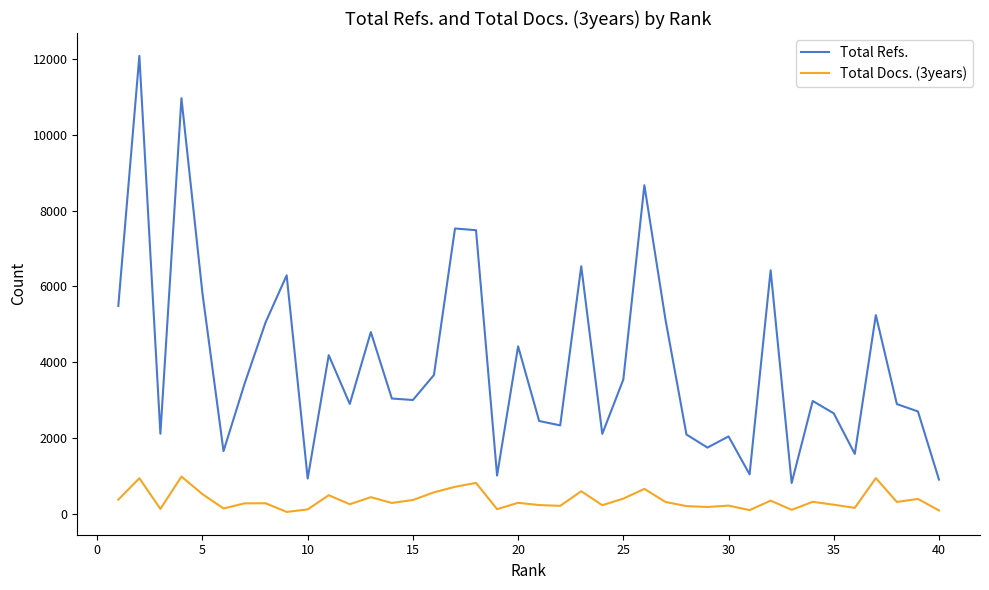

True or false: Total Docs. (3years) and Total Refs. intersect in this chart.

False